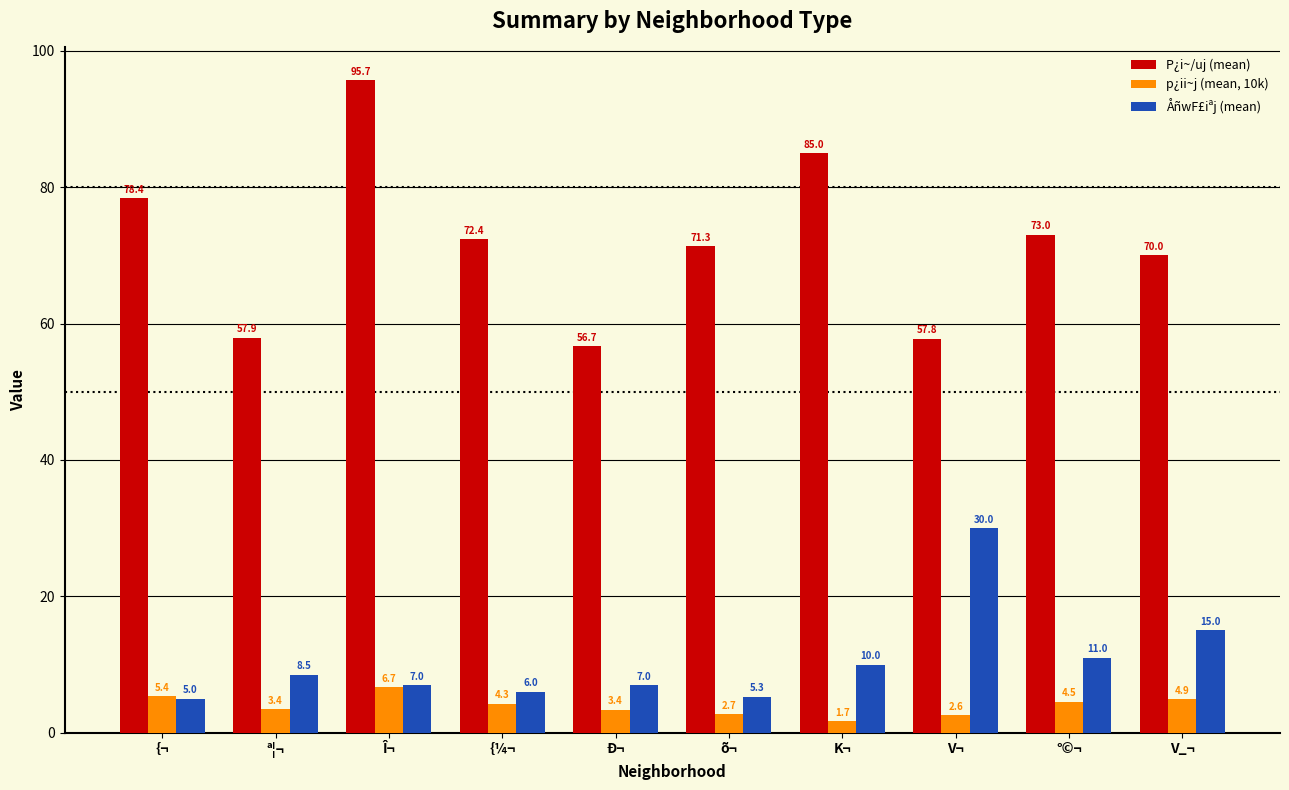

At which label does P¿i~/uj (mean) first exceed 72?

{¬